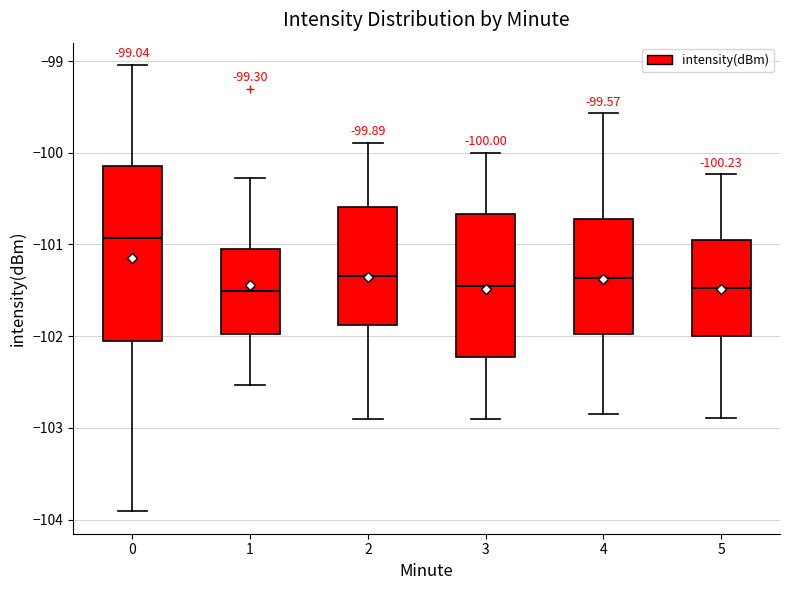

Which box is the tallest, from its lower edge to its upper edge?

0